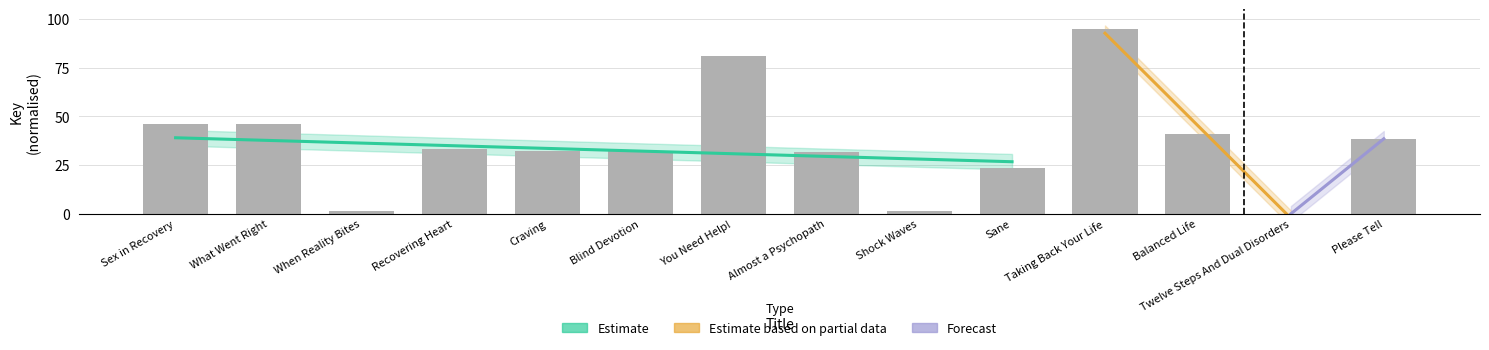

List the labels in order of value, smallest first.

Twelve Steps And Dual Disorders, Shock Waves, When Reality Bites, Sane, Almost a Psychopath, Blind Devotion, Craving, Recovering Heart, Please Tell, Balanced Life, Sex in Recovery, What Went Right, You Need Help!, Taking Back Your Life